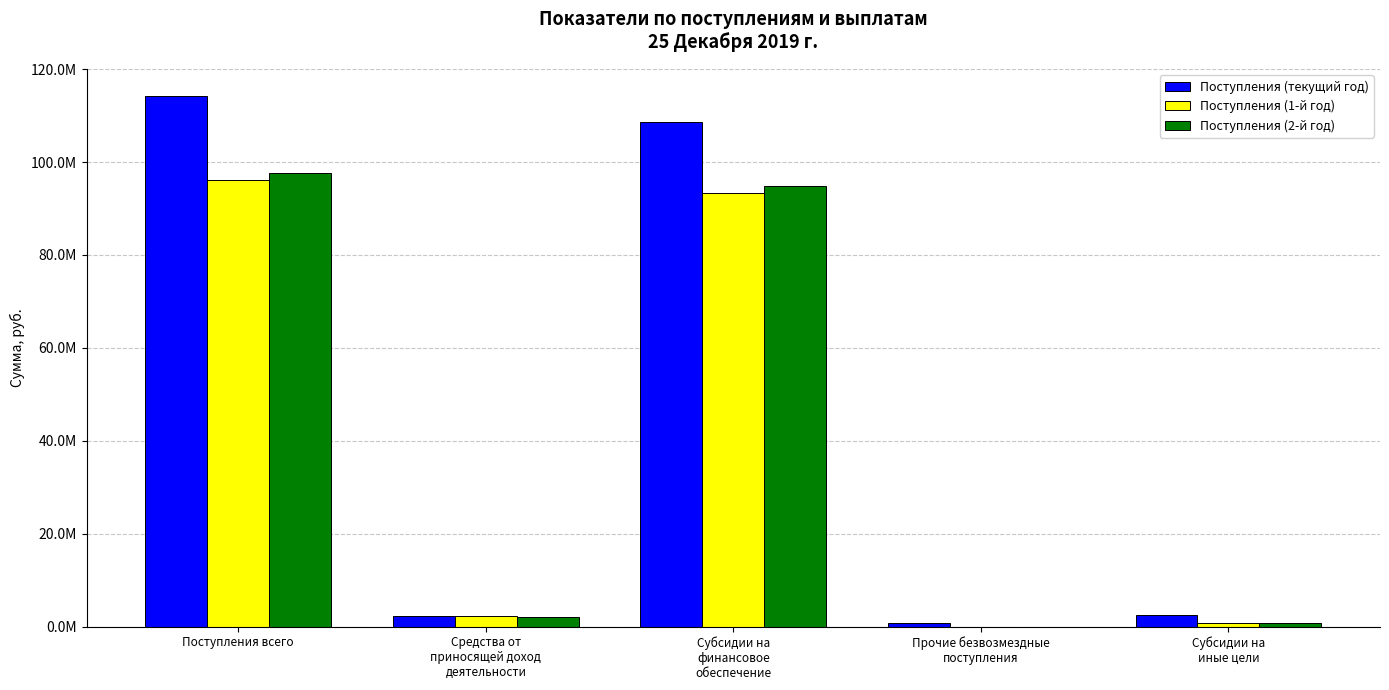

What is the total value across all series at Средства от
приносящей доход
деятельности?

6728017.2